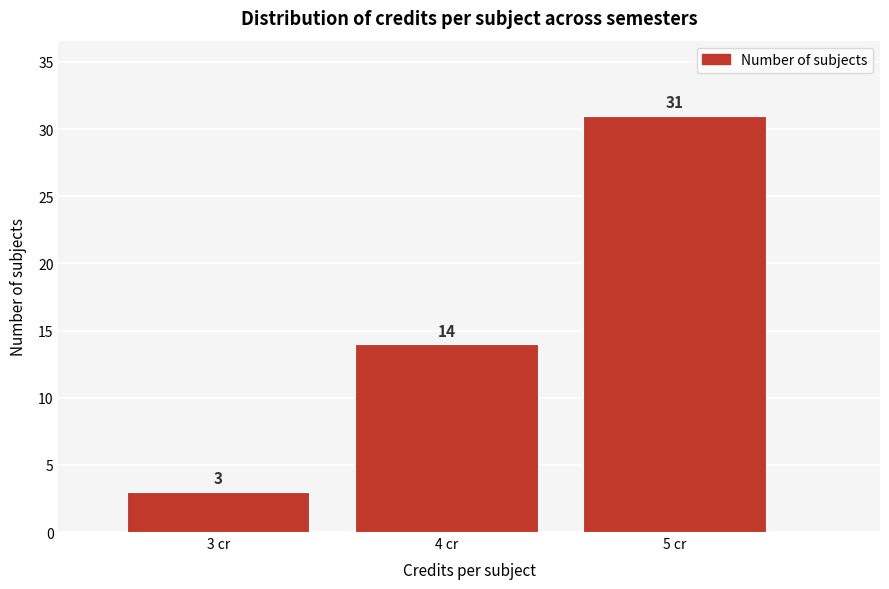

Reading left to right, list every bar in this chart as the range it spans on the x-axis followed by its height.

2.5 to 3.5: 3
3.5 to 4.5: 14
4.5 to 5.5: 31